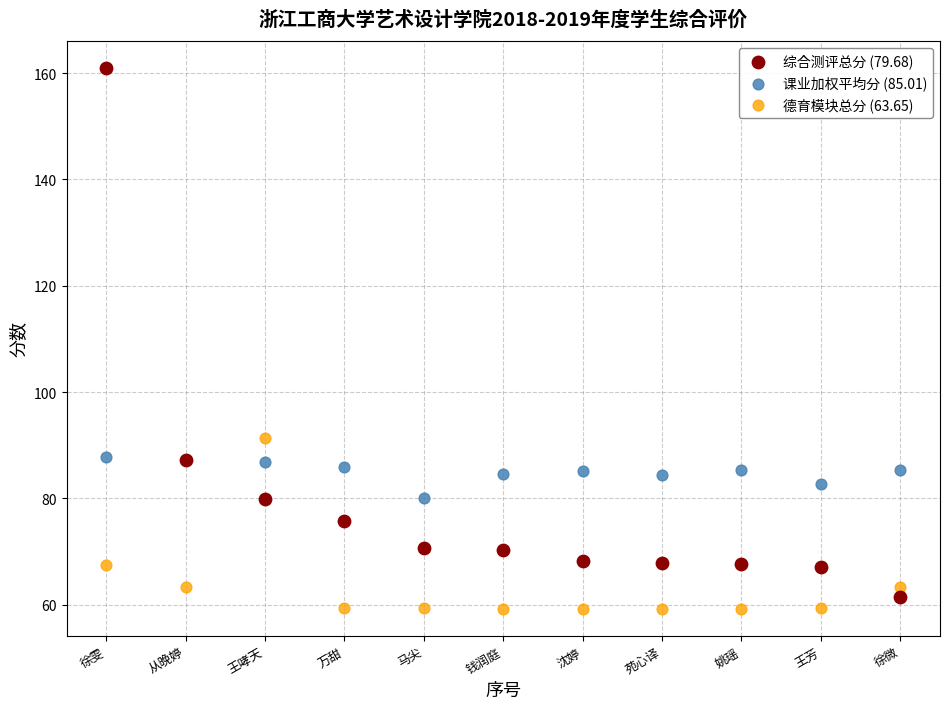

Which series has the largest Y range (max minus min)?

综合测评总分 (79.68)